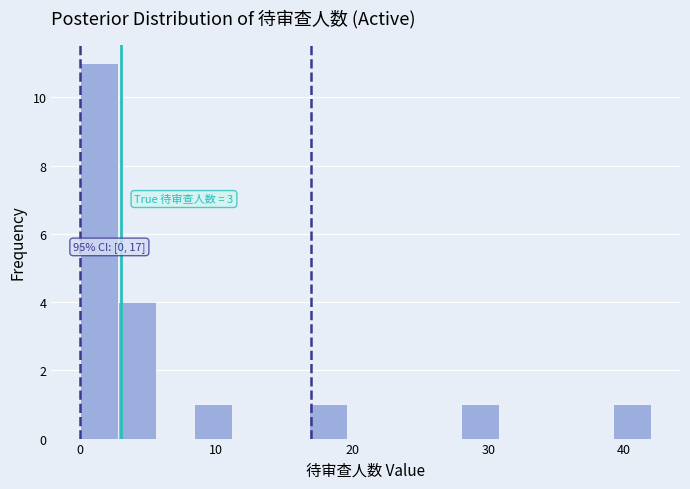

Read against the x-axis, roughly where is the centre of the tallest bar?

1